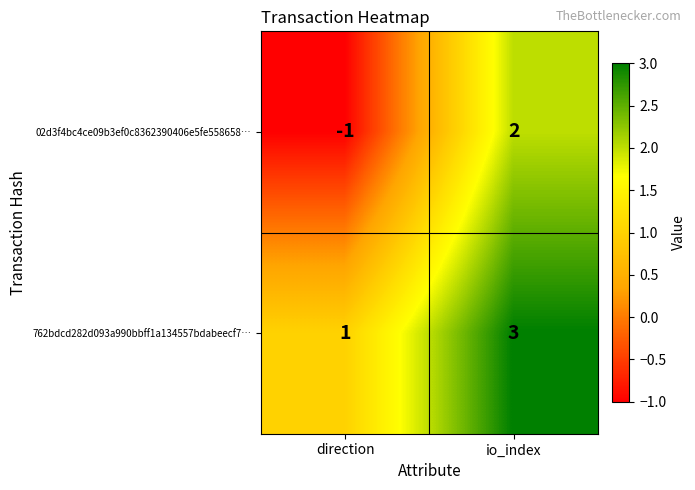

At which category is the sum across all series the highest?

io_index